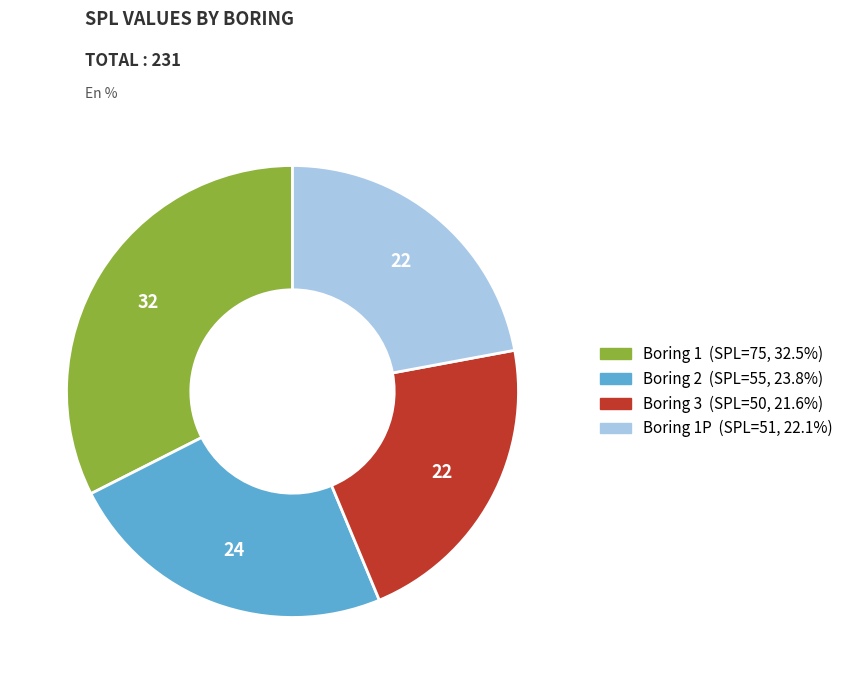

Does any single category account for the majority?

No